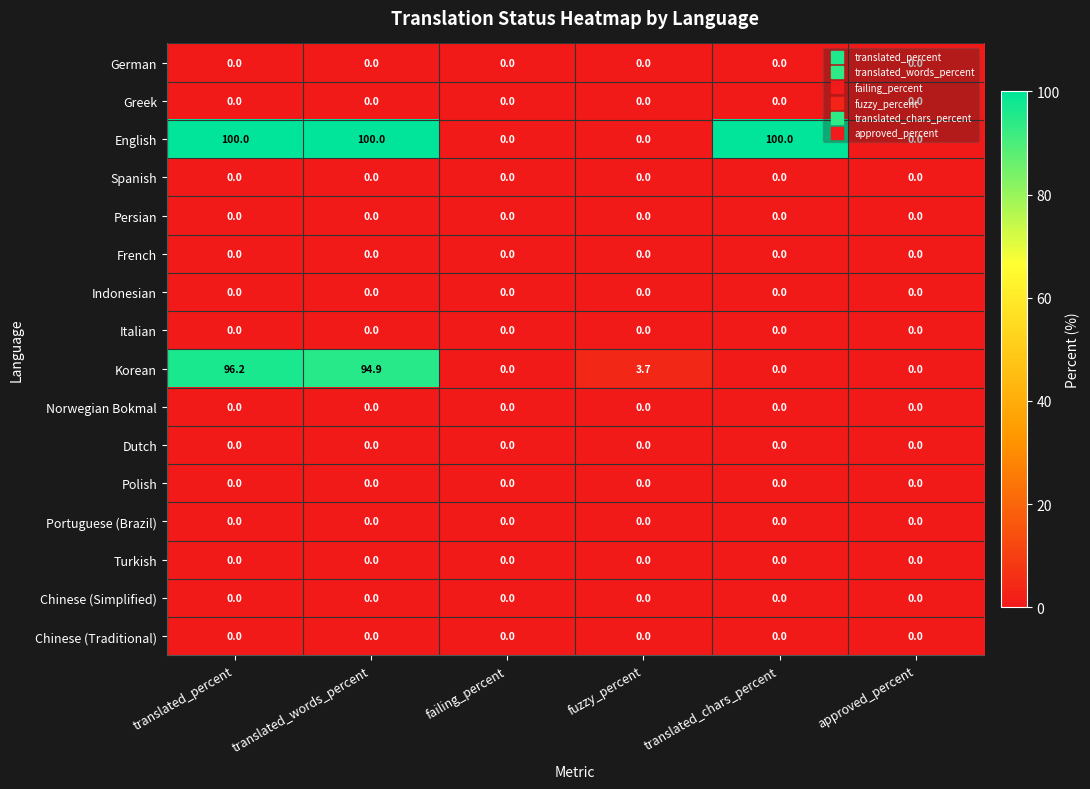

What is the sum of the Korean values at fuzzy_percent and translated_chars_percent?

3.7